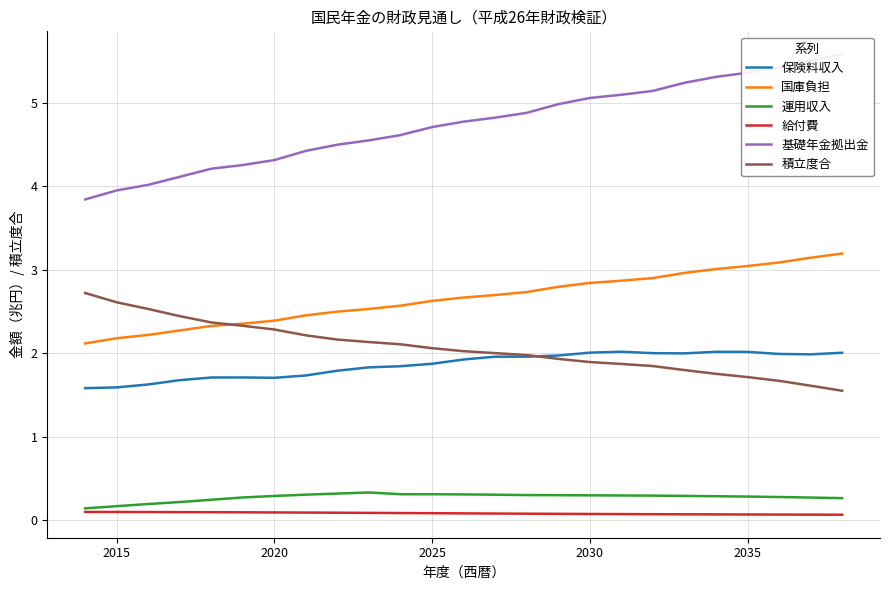

True or false: 基礎年金拠出金 and 国庫負担 cross at least once.

False